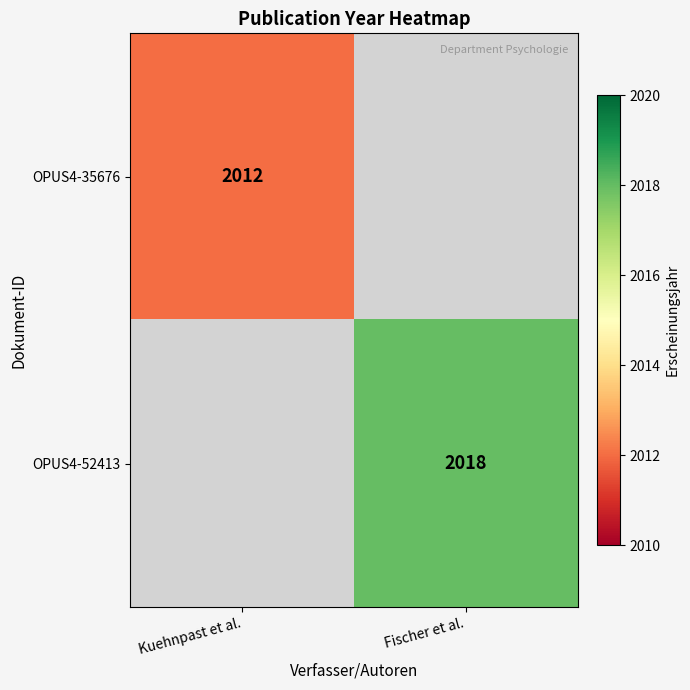

True or false: OPUS4-35676 has a value of 787.1 at Kuehnpast et al..

False